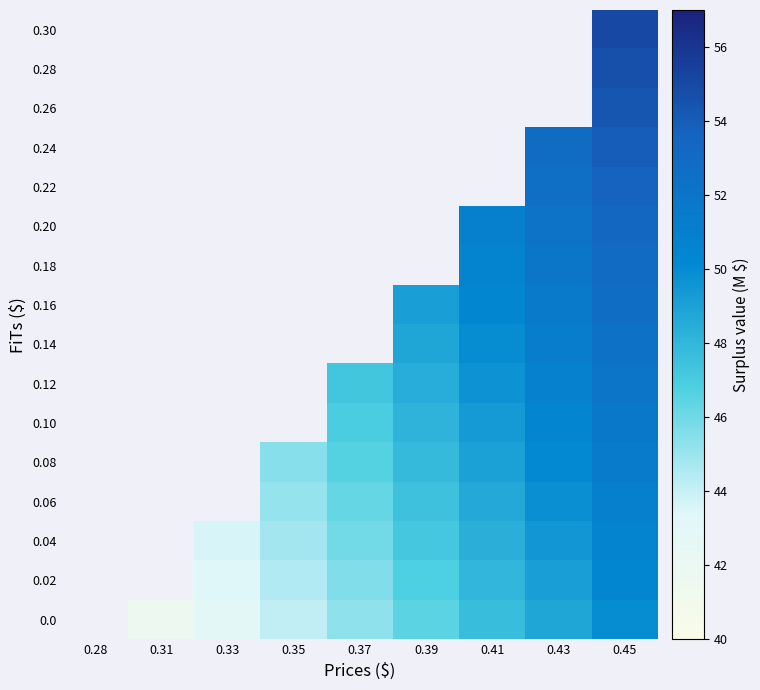

How many values in 0.20 are above zero?

3